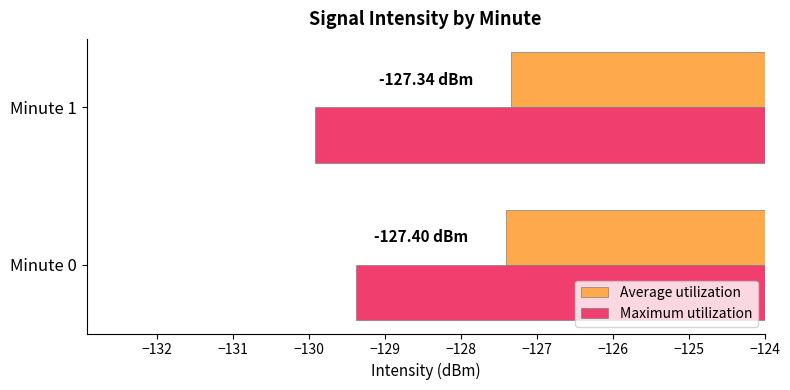

What is the maximum value for Average utilization?

-127.3